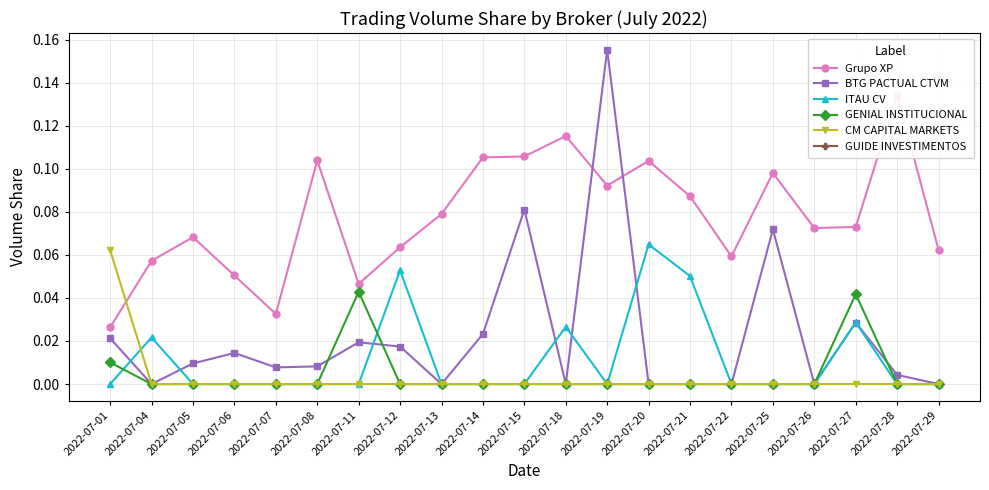

Where is the first local maximum for BTG PACTUAL CTVM?

2022-07-06